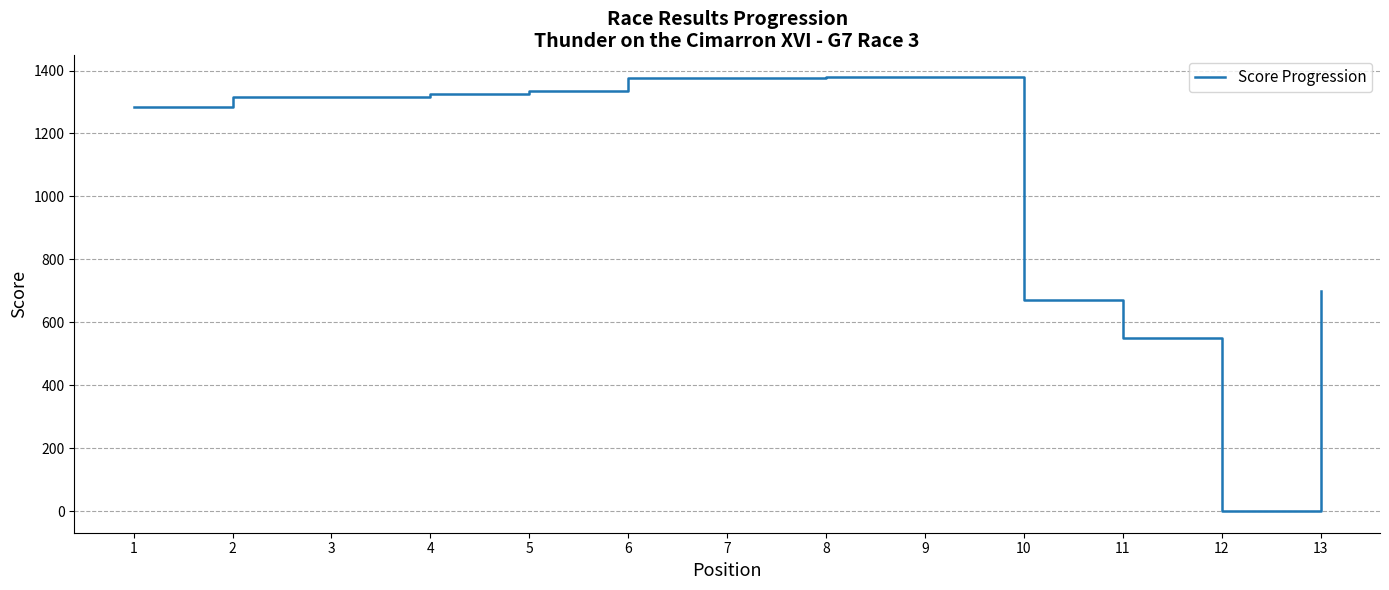

Which category has the lowest value across all series?

12